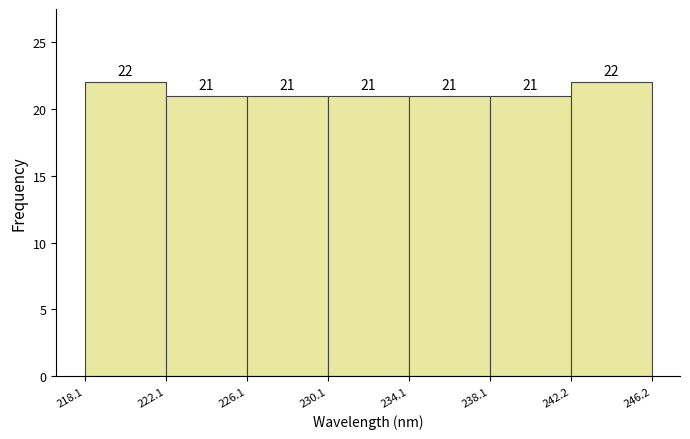

Reading left to right, list every bar in this chart as the range it spans on the x-axis followed by its height.

218.1 to 222.1: 22
222.1 to 226.1: 21
226.1 to 230.1: 21
230.1 to 234.1: 21
234.1 to 238.1: 21
238.1 to 242.2: 21
242.2 to 246.2: 22